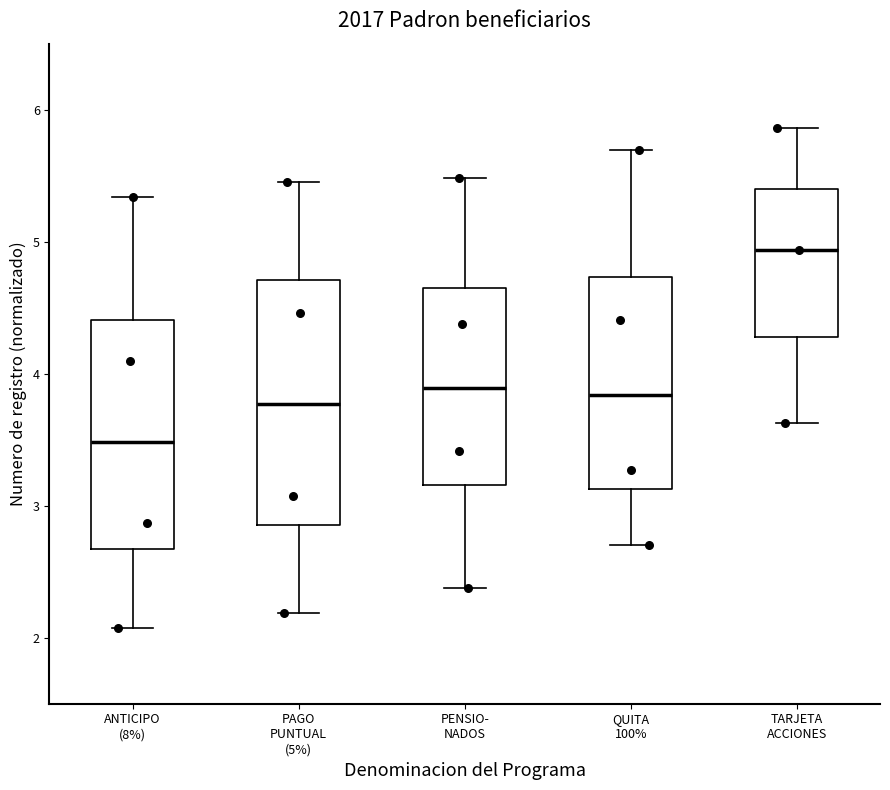

Which box is the tallest, from its lower edge to its upper edge?

PAGO PUNTUAL (5%)